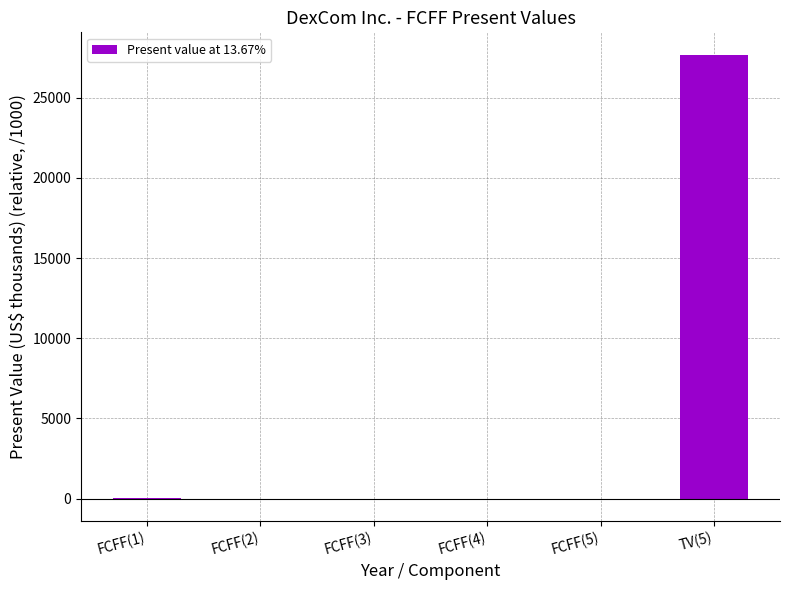

Which category has the highest value across all series?

TV(5)